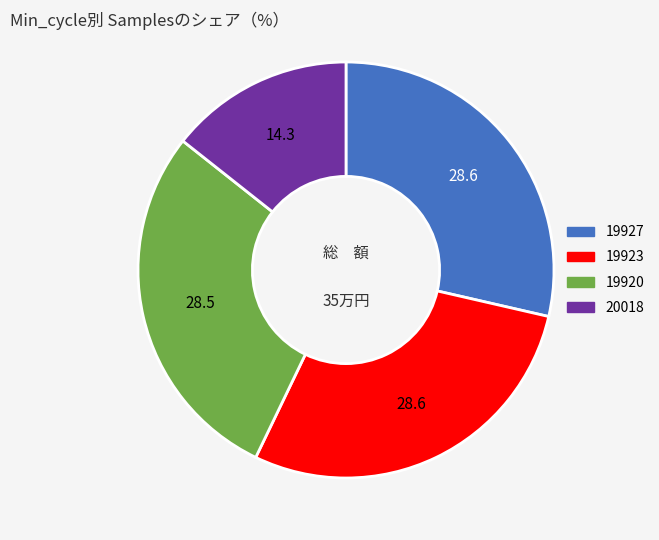

Is there a majority slice in this chart?

No